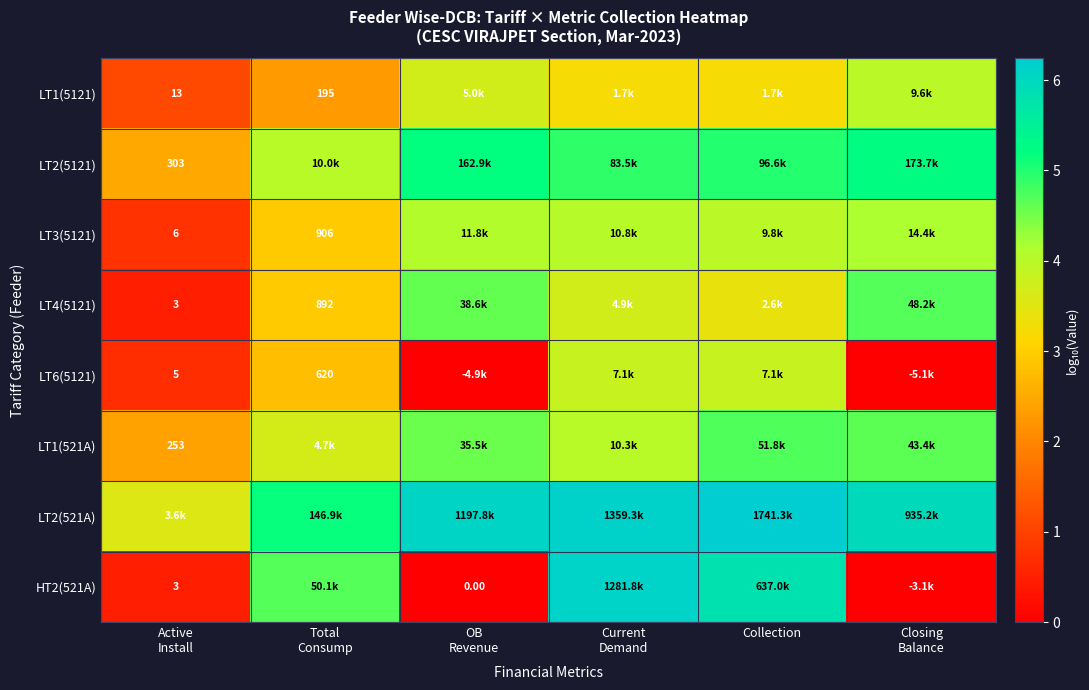

Which category has the lowest value in the LT1(5121) series?

Active Install